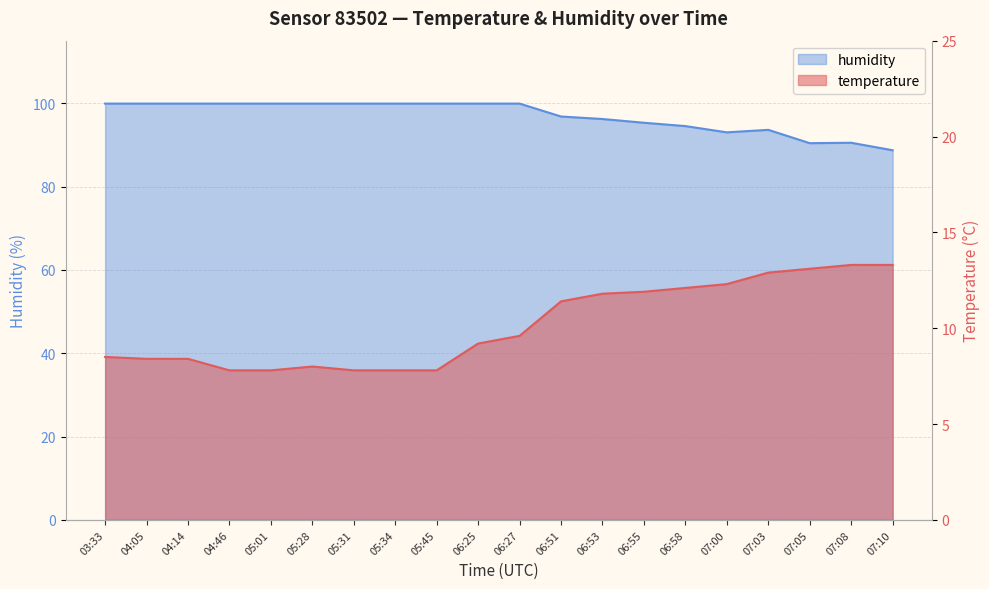

Which series has the widest spread of values?

humidity